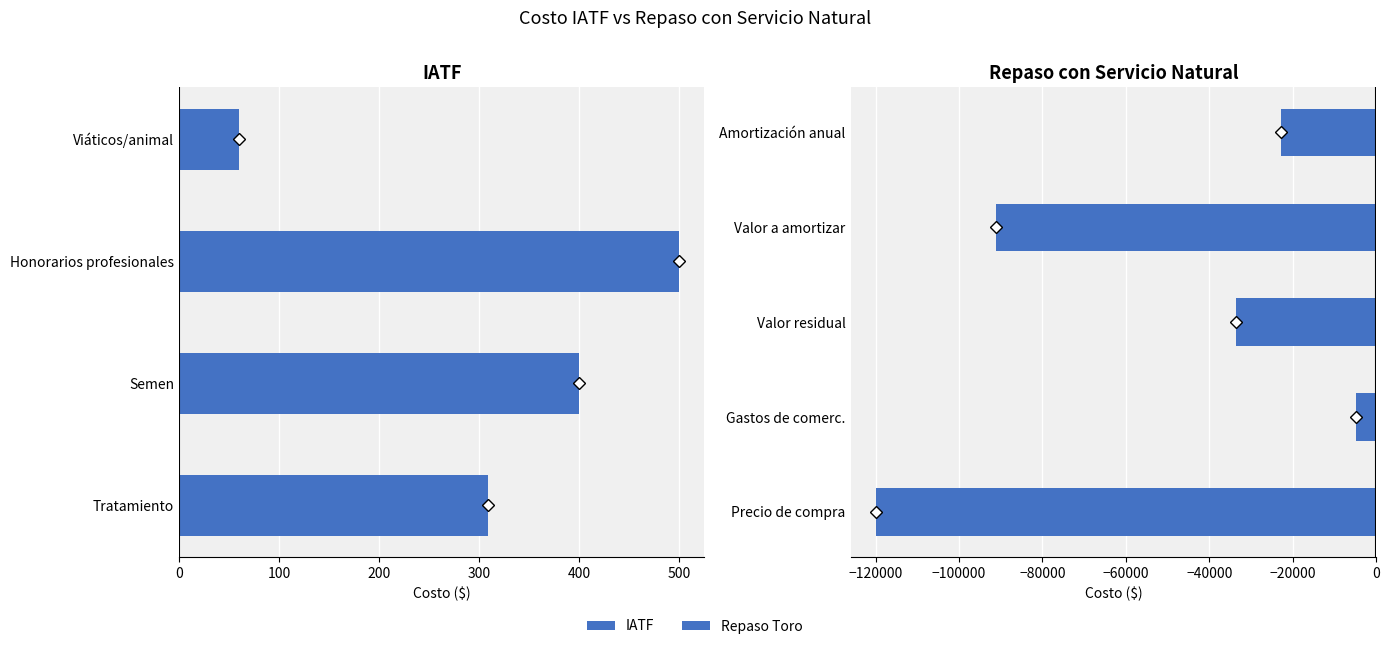

The chart shows a value of 309 at Tratamiento. True or false?

True